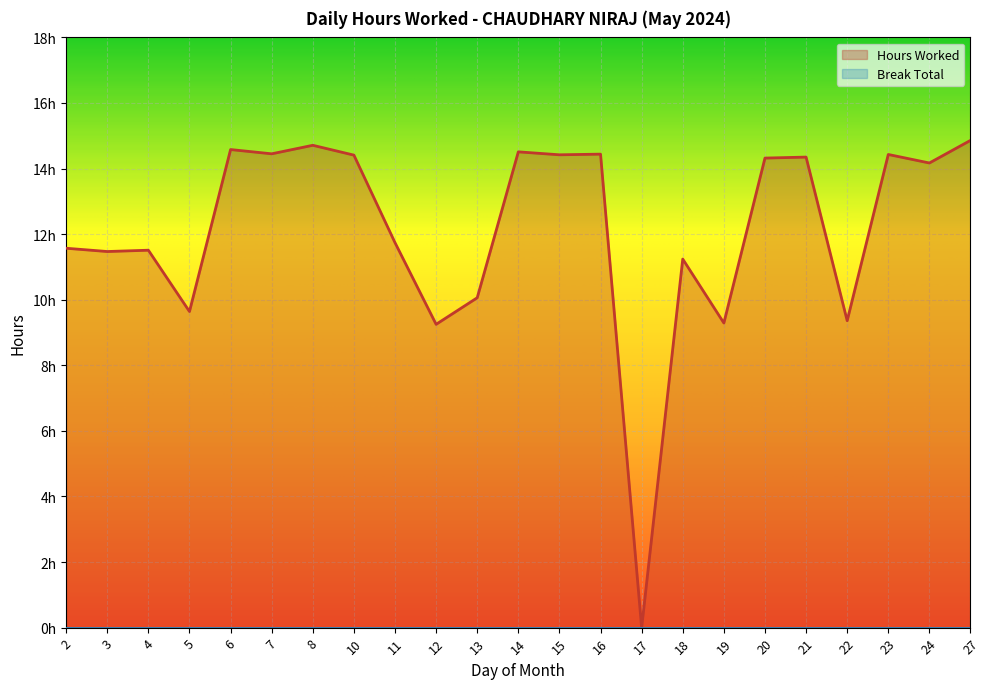

At which category does the chart reach its minimum across all series?

17